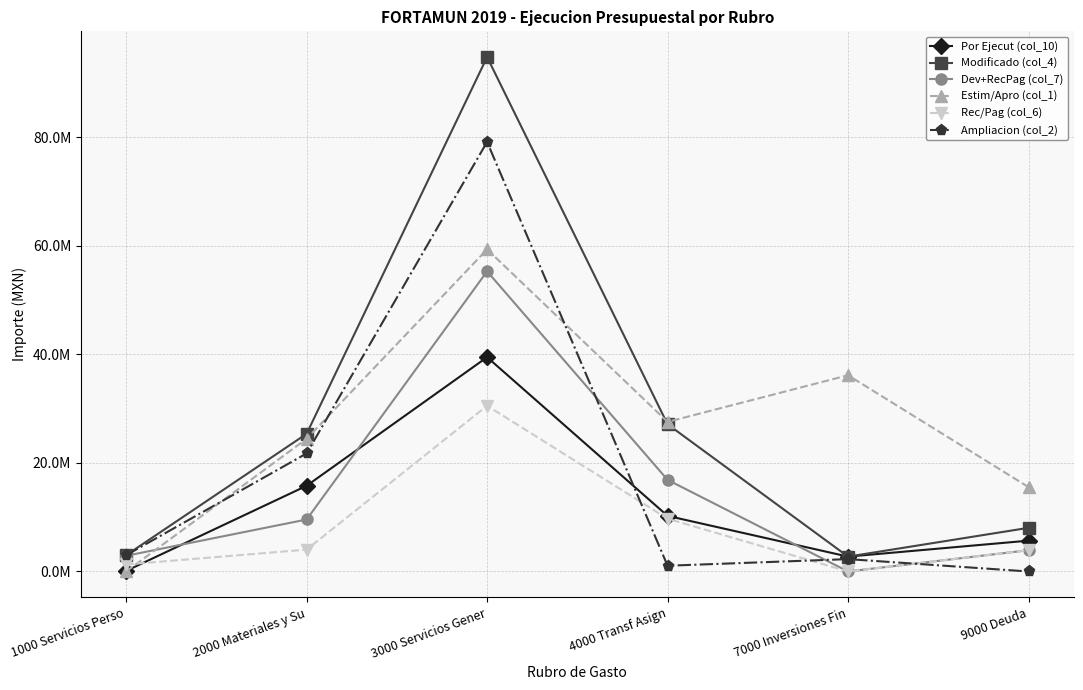

What are all the series names shown in the legend?

Por Ejecut (col_10), Modificado (col_4), Dev+RecPag (col_7), Estim/Apro (col_1), Rec/Pag (col_6), Ampliacion (col_2)